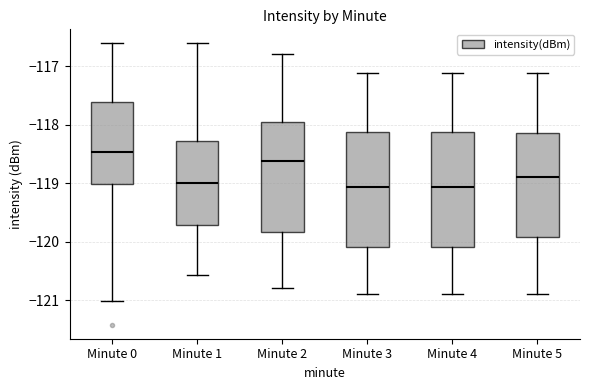

Reading left to right, transcribe this box plot: for each box, give where its median line is, the range the box spans, and where its two whiskers end, as read against the y-axis. The values are not printed on the chart, so give them approximately, as read against the axis.

Minute 0: median -118.5, box -119.0 to -117.6, whiskers -121.0 to -116.6
Minute 1: median -119.0, box -119.7 to -118.3, whiskers -120.6 to -116.6
Minute 2: median -118.6, box -119.8 to -117.9, whiskers -120.8 to -116.8
Minute 3: median -119.1, box -120.1 to -118.1, whiskers -120.9 to -117.1
Minute 4: median -119.1, box -120.1 to -118.1, whiskers -120.9 to -117.1
Minute 5: median -118.9, box -119.9 to -118.2, whiskers -120.9 to -117.1